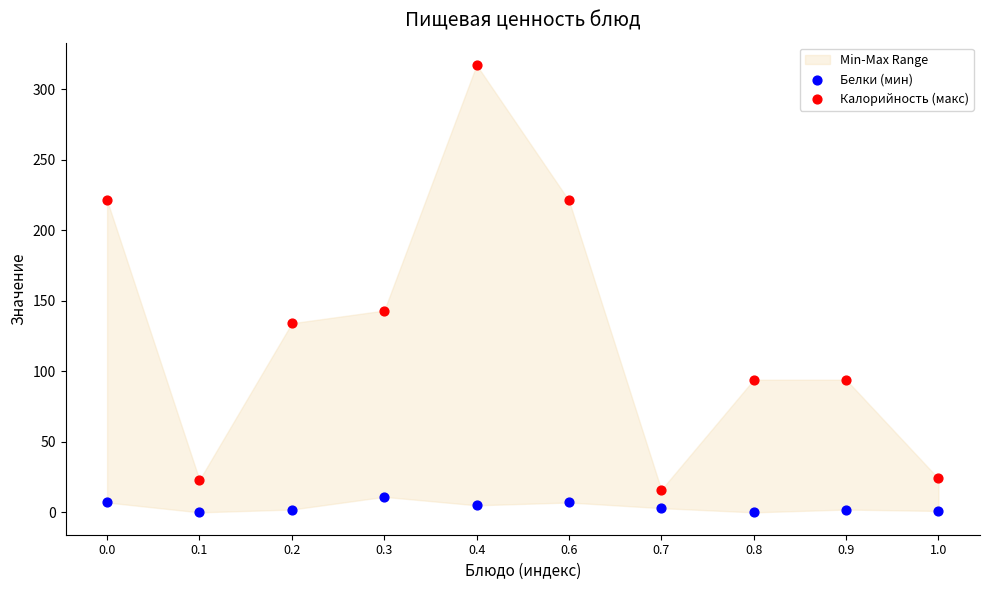

Which series contains the lowest Y value?

Белки (мин)